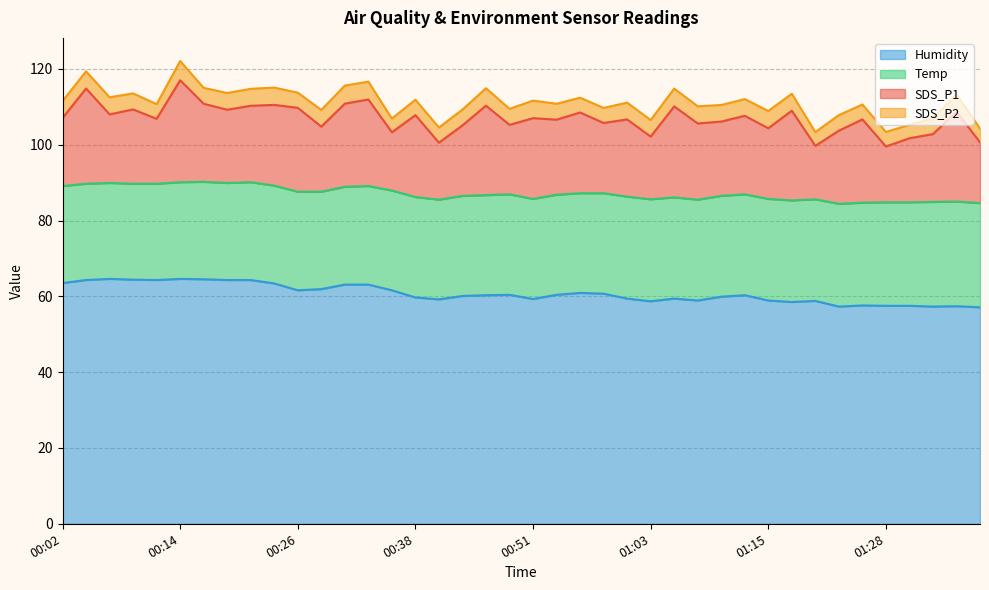

How many values in the Humidity series are below 60?

18